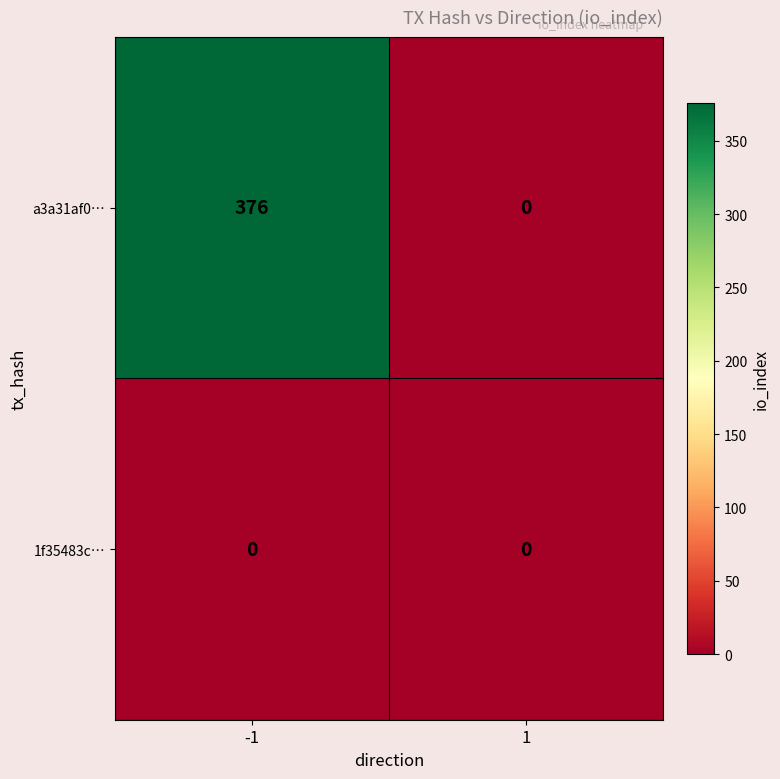

What value does the a3a31af0… series have at -1?

376